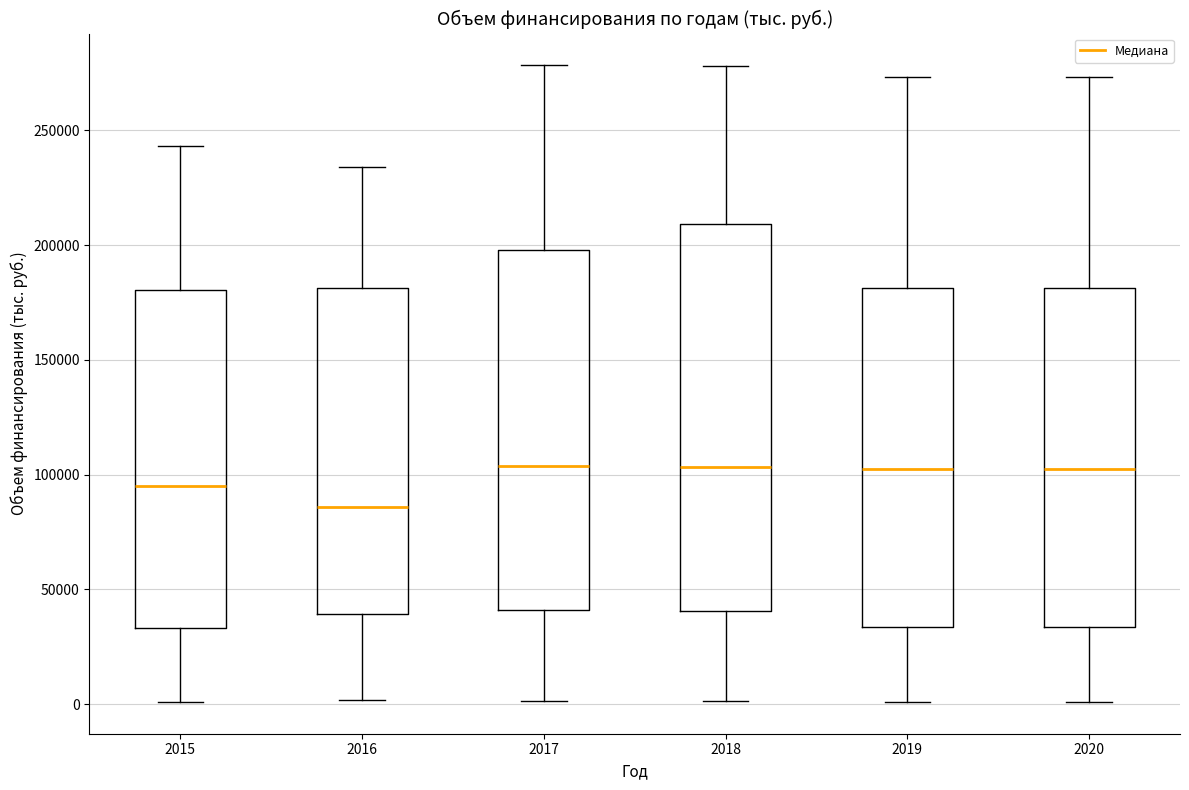

Comparing the boxes themselves (not the whiskers), which one is the tallest?

2018